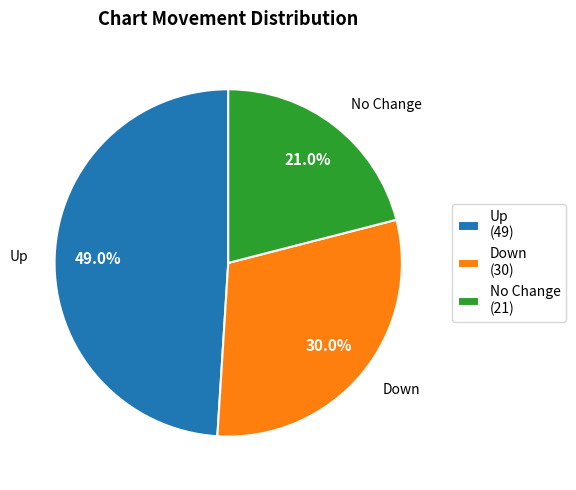

How many slices are in this pie chart?

3